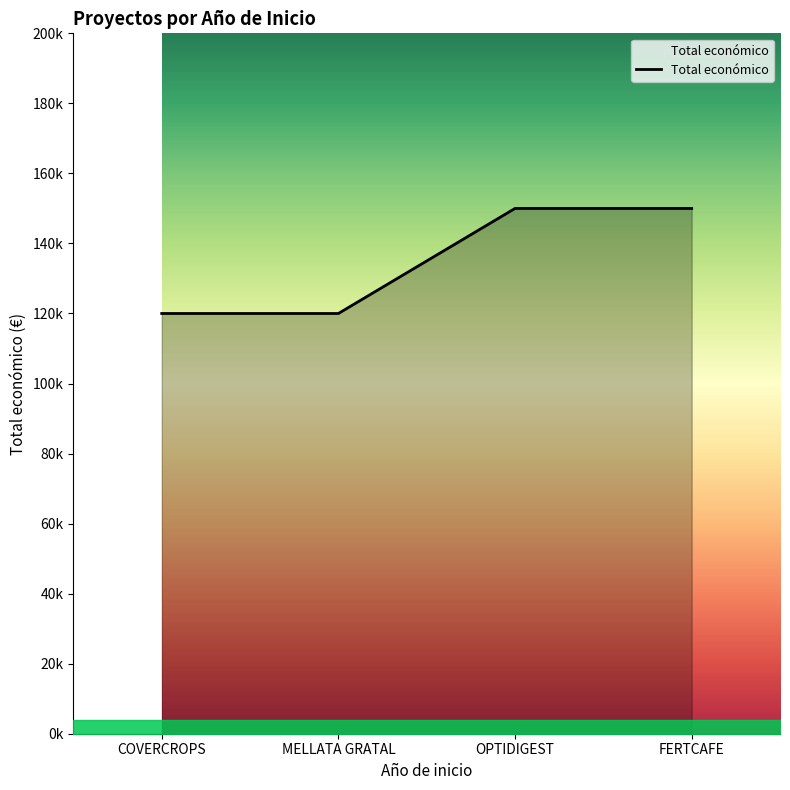

Which category has the highest value across all series?

OPTIDIGEST